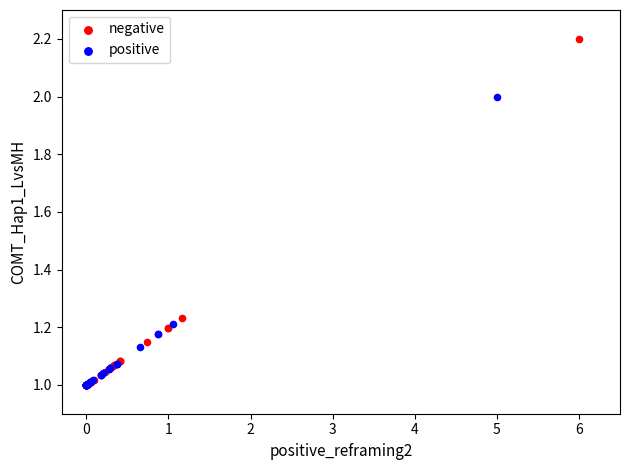

Which series has the widest spread of Y values?

negative